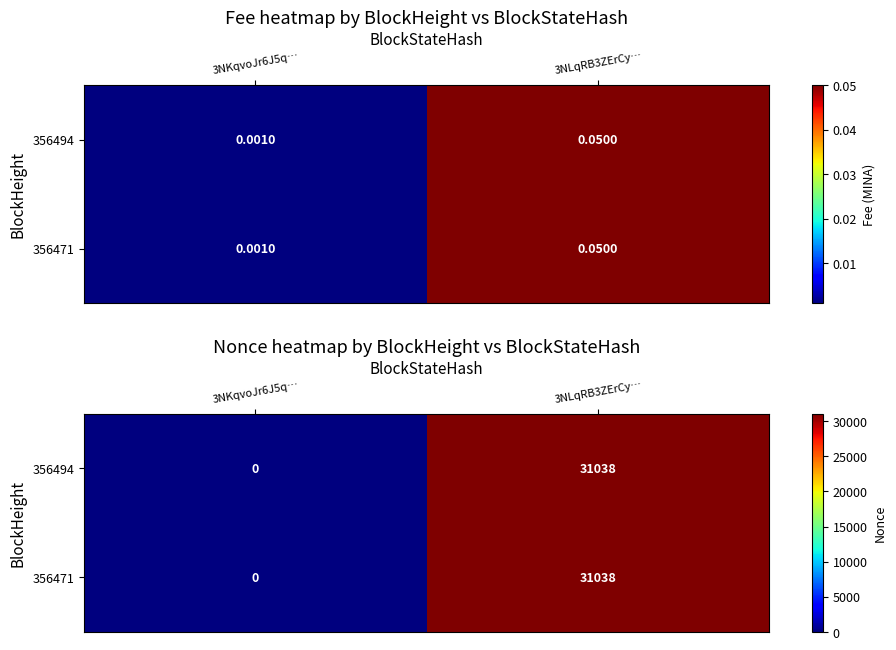

What is the sum of the 356494 values at 3NKqvoJr6J5q… and 3NLqRB3ZErCy…?

31038